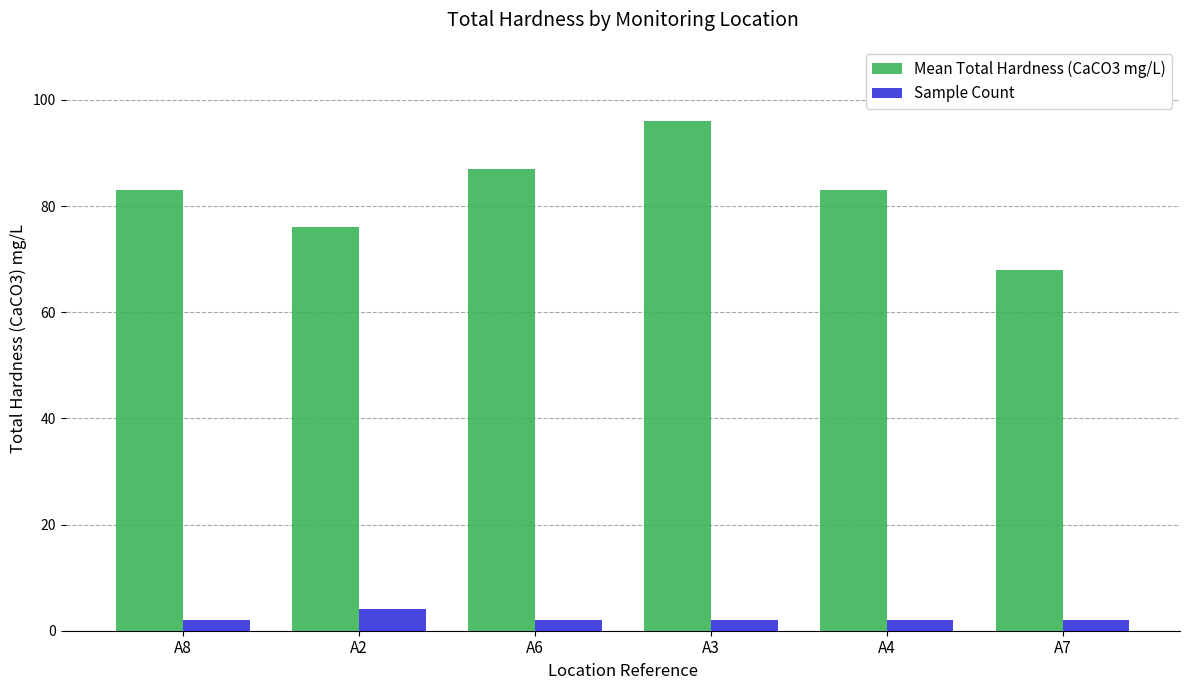

What is the label of the 4th bar from the left?

A3